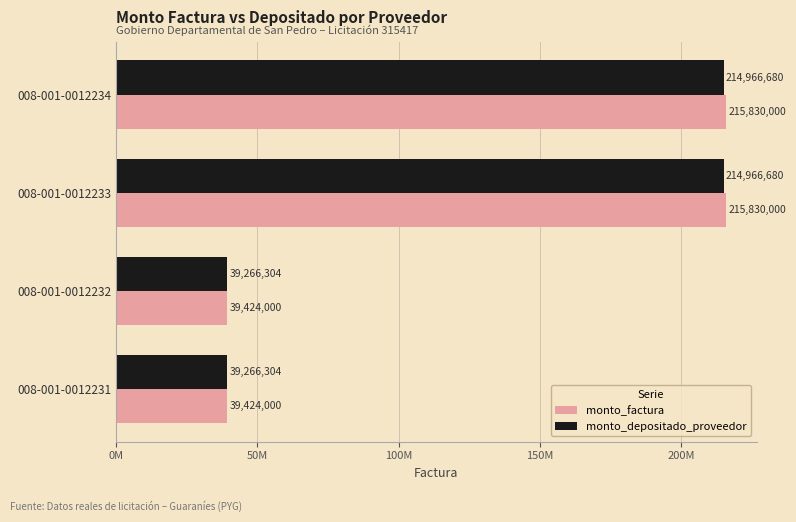

What are all the series names shown in the legend?

monto_factura, monto_depositado_proveedor